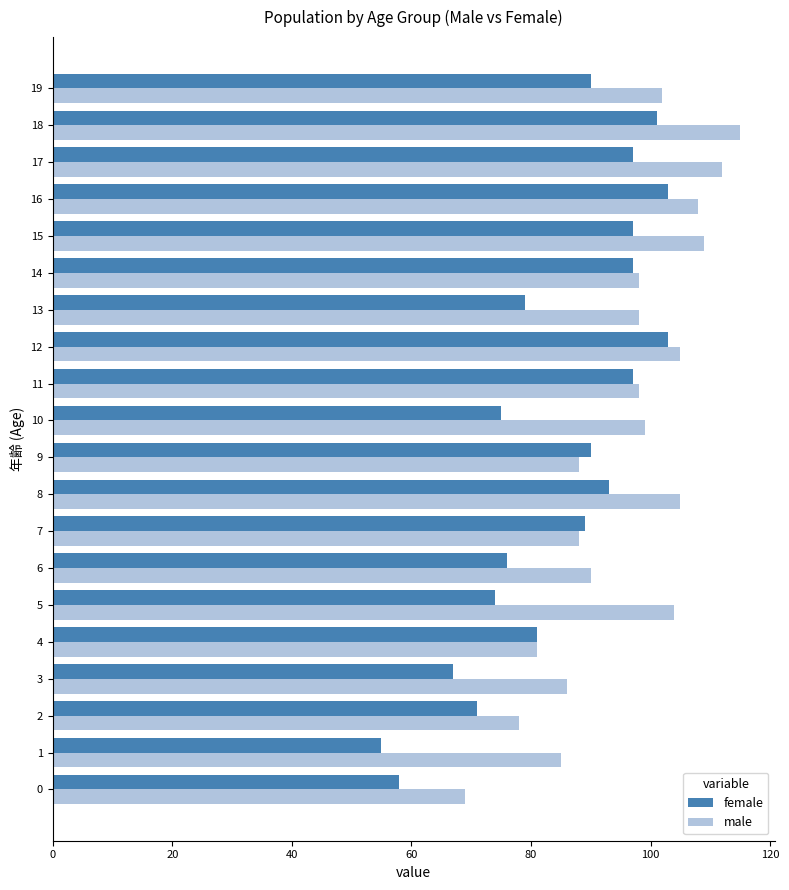

What are all the series names shown in the legend?

female, male